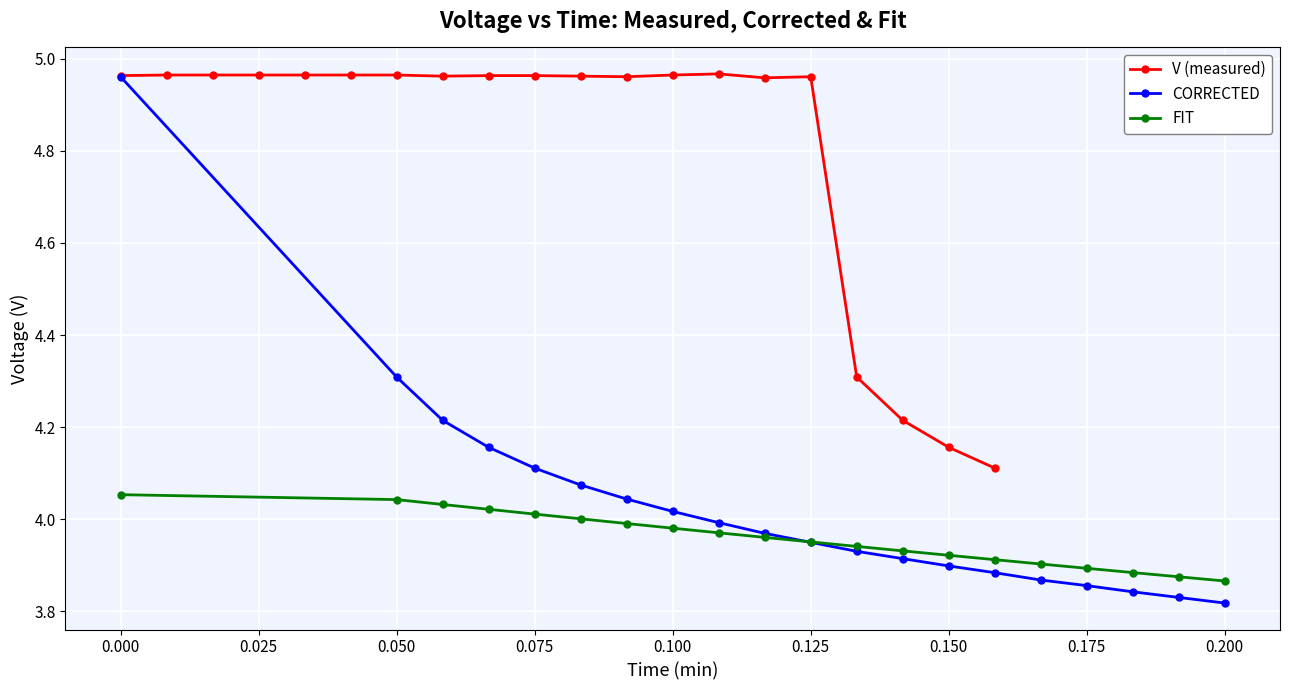

Rank the series by their maximum value, from highest to lowest.

V (measured), CORRECTED, FIT